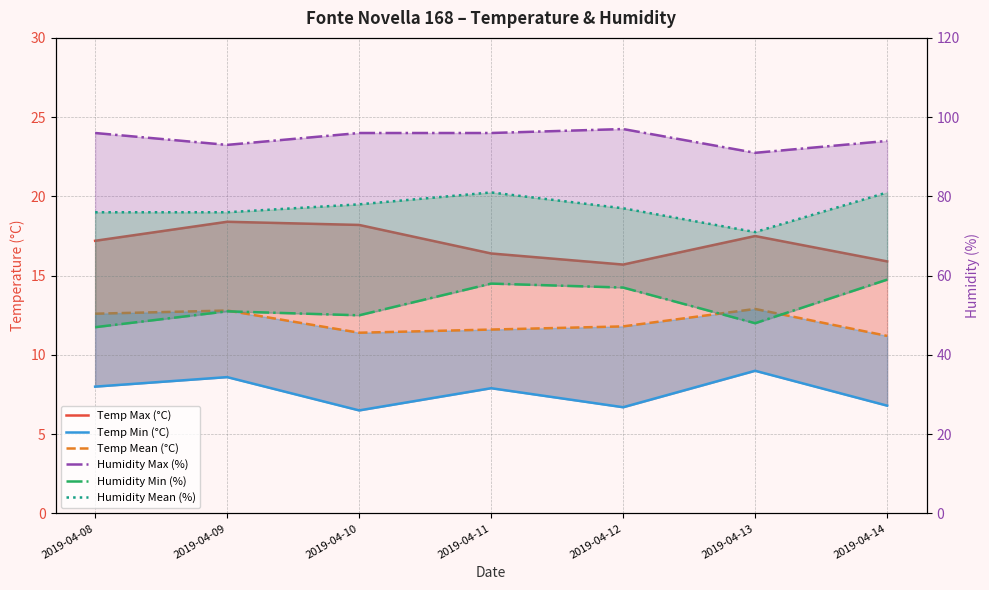

Reading left to right, what are all the values shown in this chart?

Temp Max (°C): 17.2	18.4	18.2	16.4	15.7	17.5	15.9
Temp Min (°C): 8.0	8.6	6.5	7.9	6.7	9.0	6.8
Temp Mean (°C): 12.6	12.8	11.4	11.6	11.8	12.9	11.2
Humidity Max (%): 96.0	93.0	96.0	96.0	97.0	91.0	94.0
Humidity Min (%): 47.0	51.0	50.0	58.0	57.0	48.0	59.0
Humidity Mean (%): 76.0	76.0	78.0	81.0	77.0	71.0	81.0